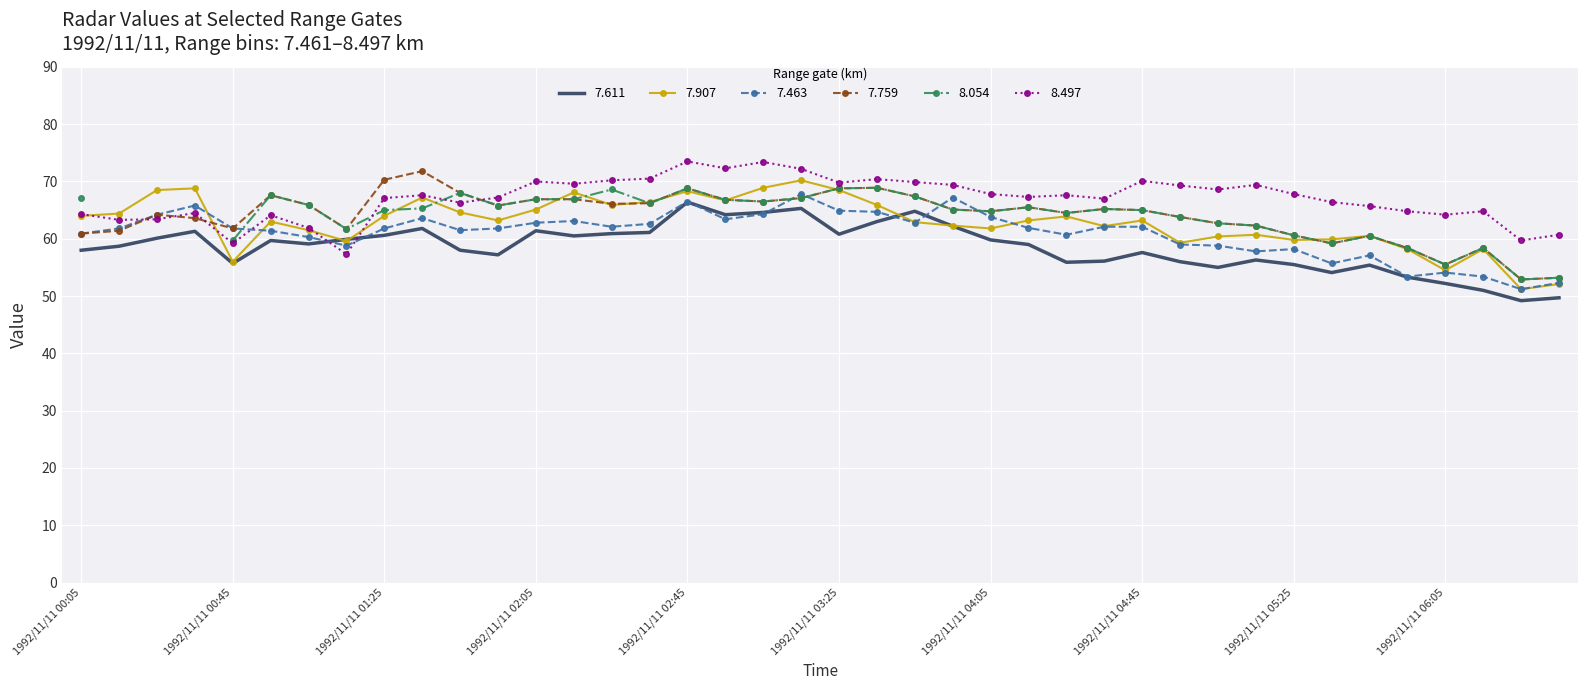

Which label corresponds to the largest value in the chart?

1992/11/11 02:45